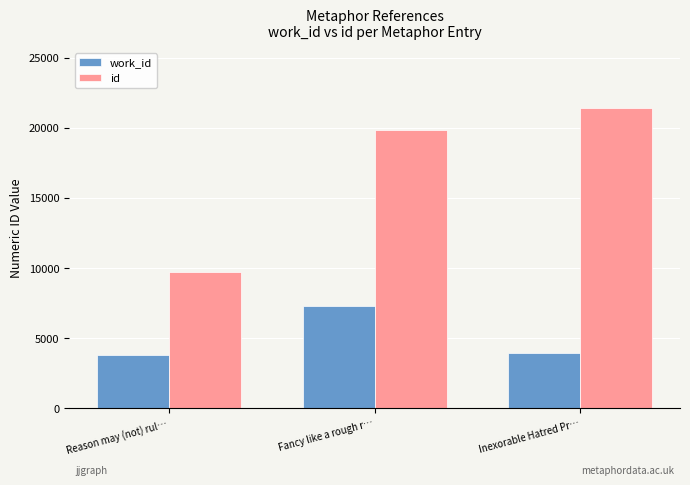

What is the value of the id bar at the 3rd from the left?

21422